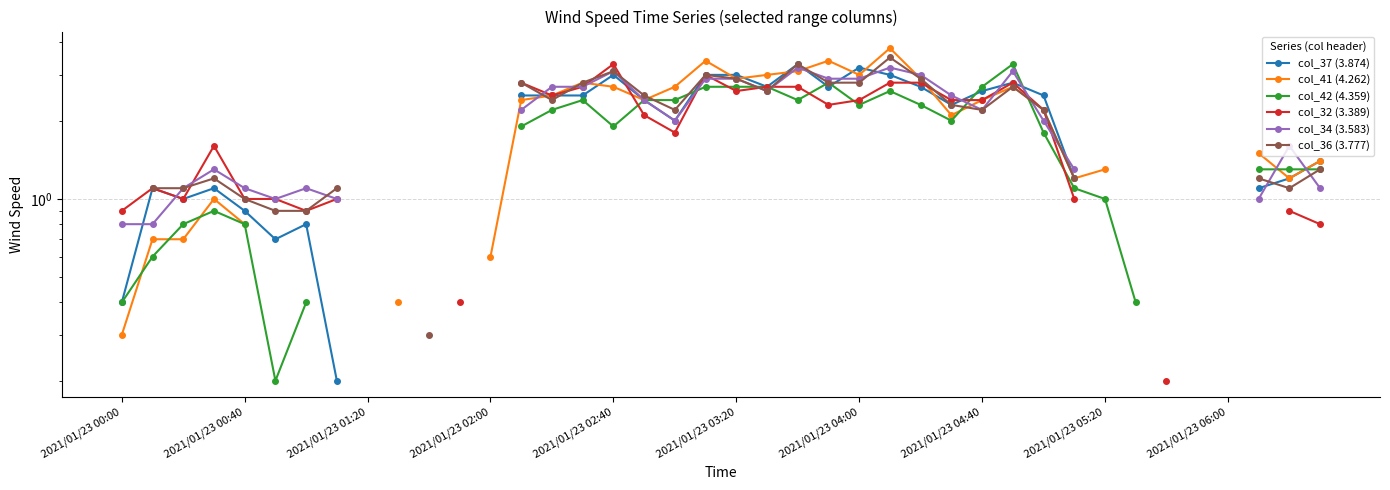

What are all the series names shown in the legend?

col_37 (3.874), col_41 (4.262), col_42 (4.359), col_32 (3.389), col_34 (3.583), col_36 (3.777)